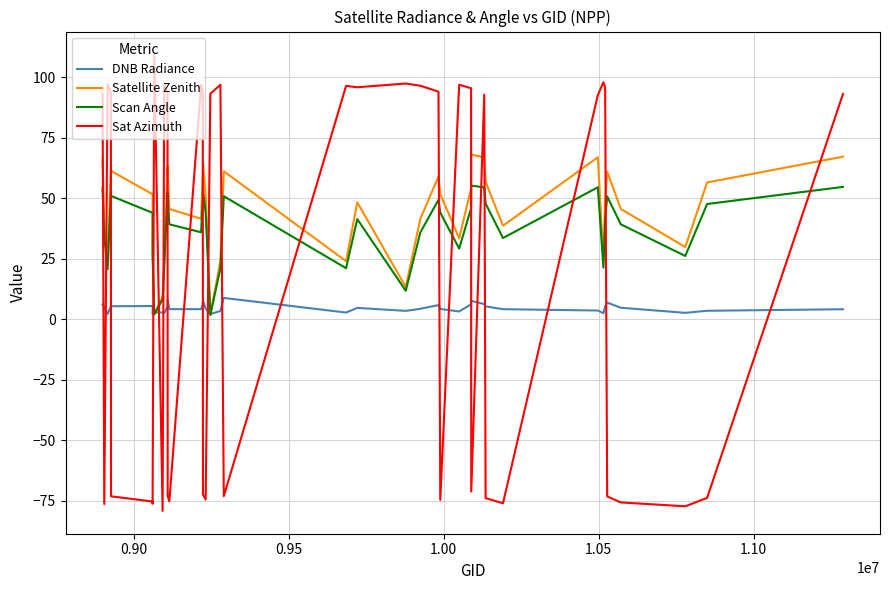

True or false: Satellite Zenith and Scan Angle intersect in this chart.

False